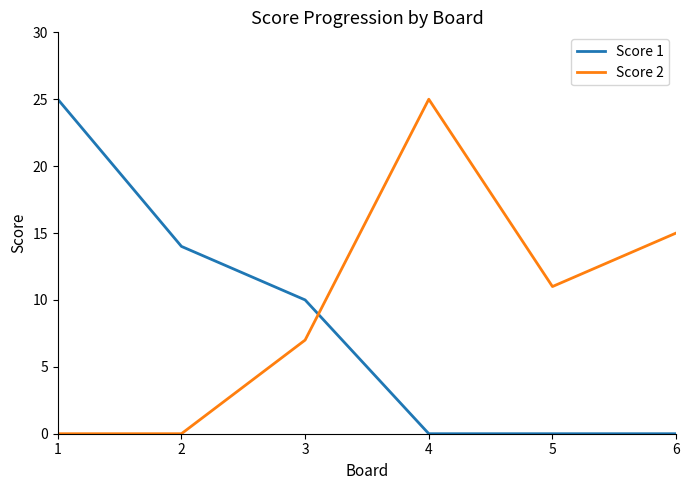

What is the total value across all series at 5?

11